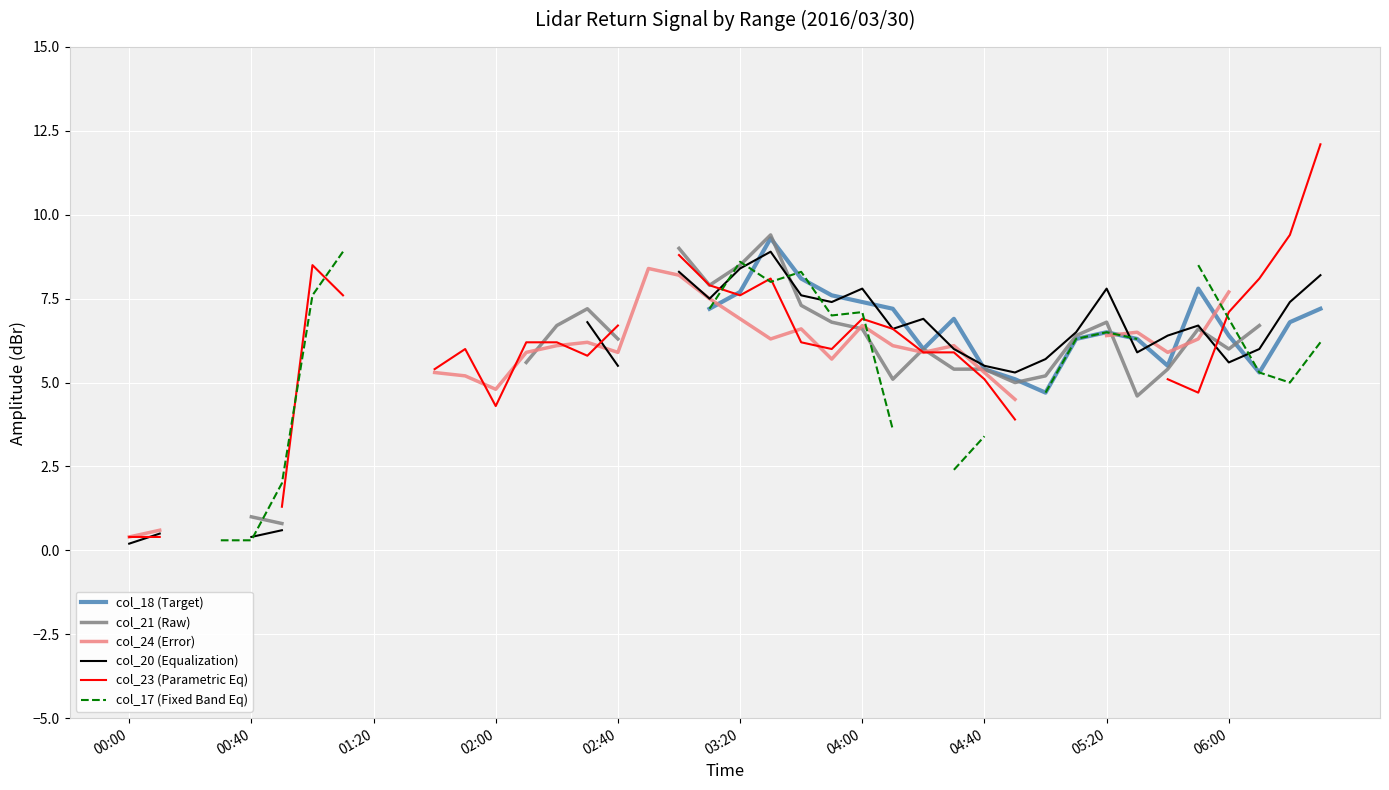

Is the value of col_17 (Fixed Band Eq) at 22 greater than the value of col_18 (Target) at 14?

No